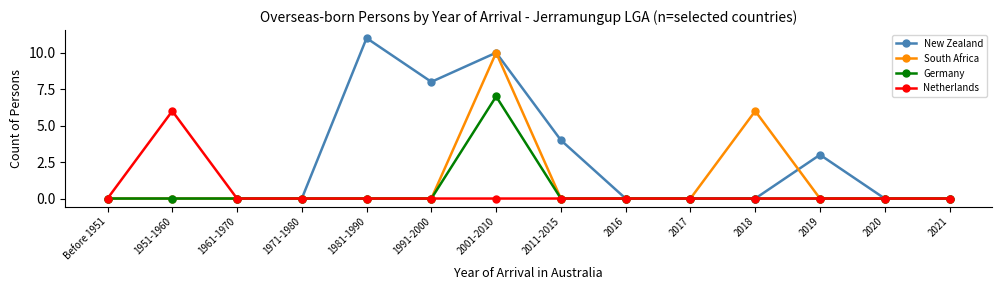

Which series has the largest range (max minus min)?

New Zealand